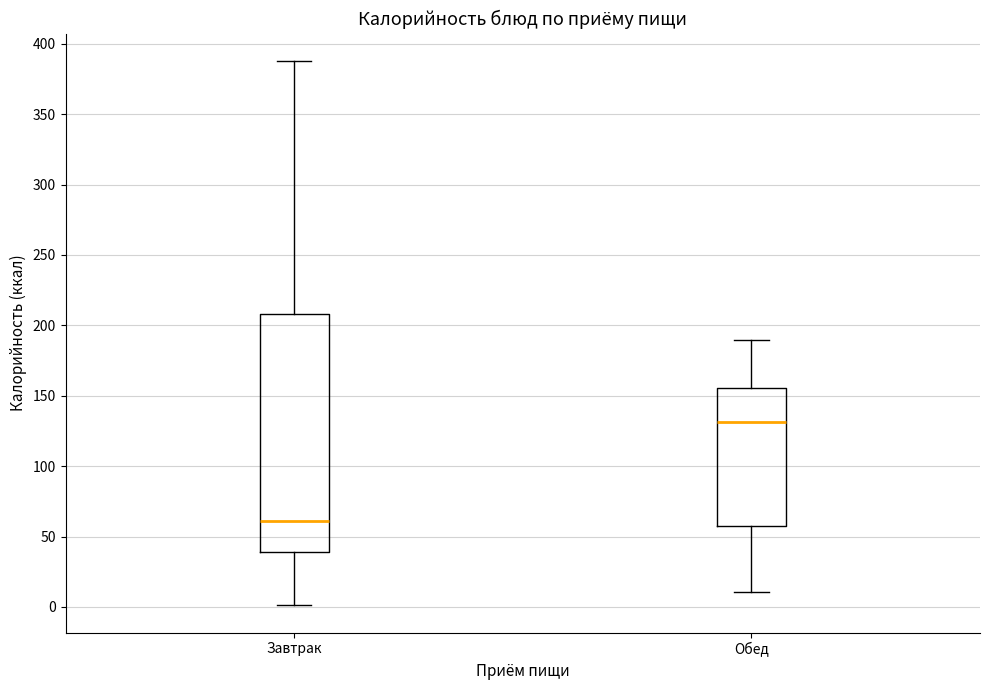

Which box's median line is the highest?

Обед